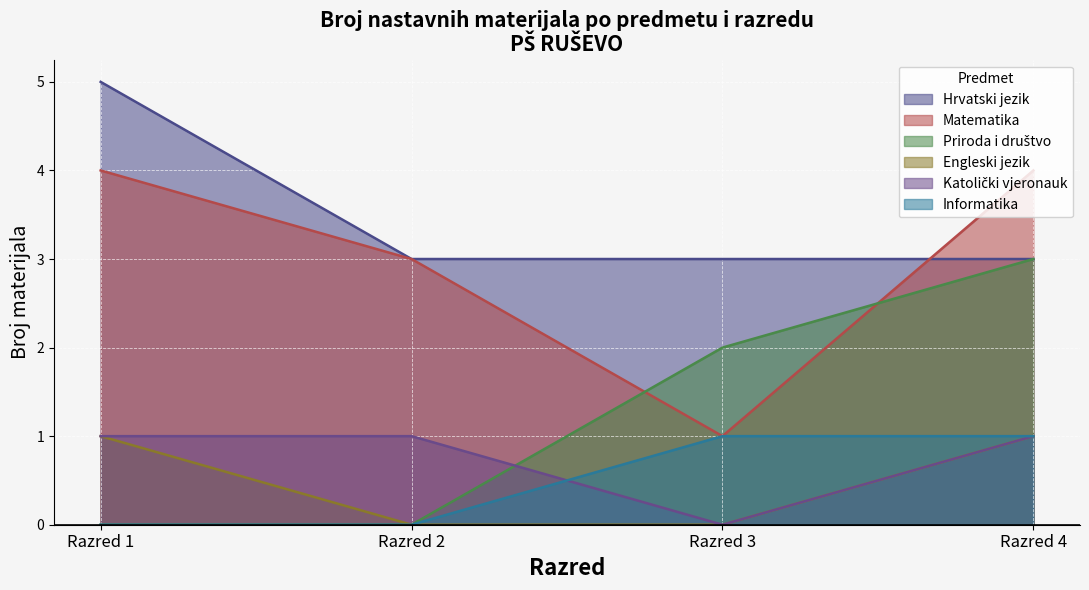

Which category has the highest value across all series?

Razred 1